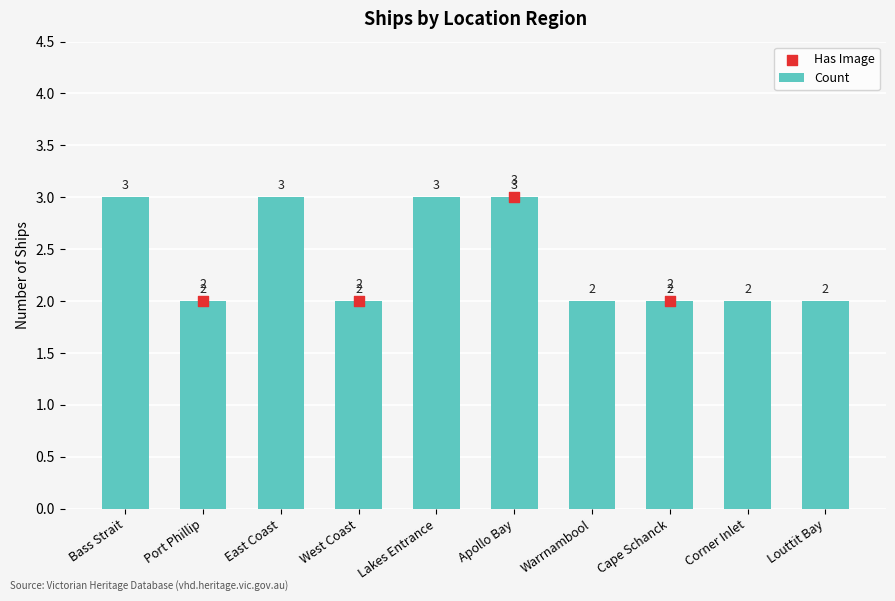

What is the change in value from Apollo Bay to Warrnambool?

-1